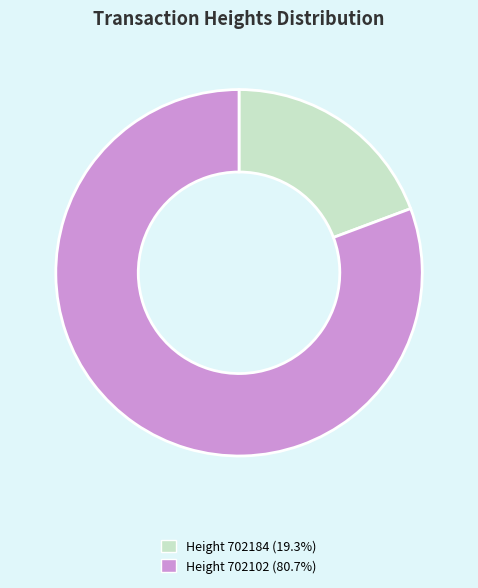

What is the ratio of the value at Height 702102 (80.7%) to the value at Height 702184 (19.3%)?

4.2